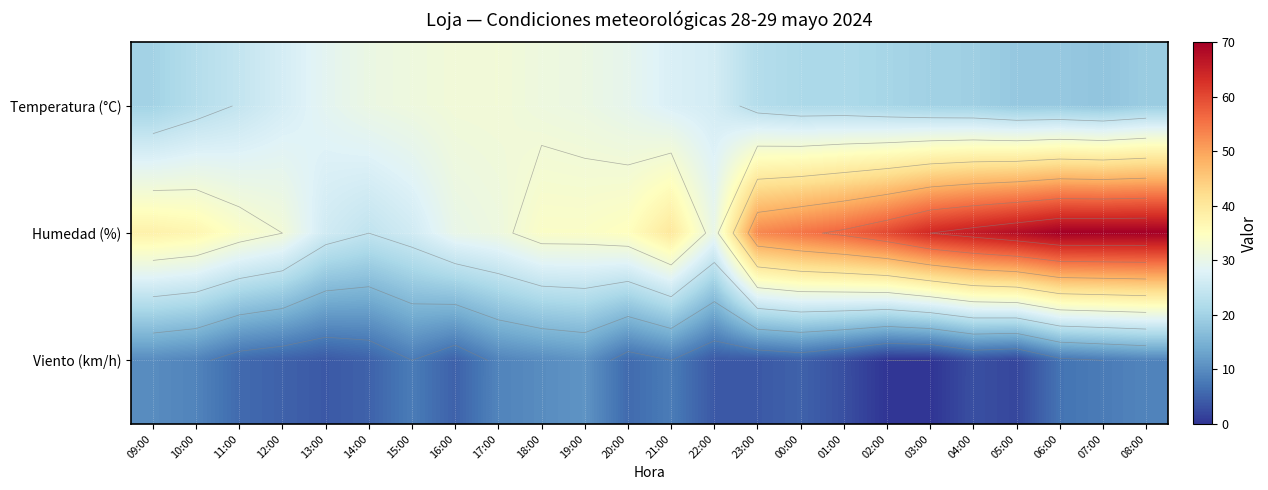

The Humedad (%) series shows 13.9 at 16:00. True or false?

False